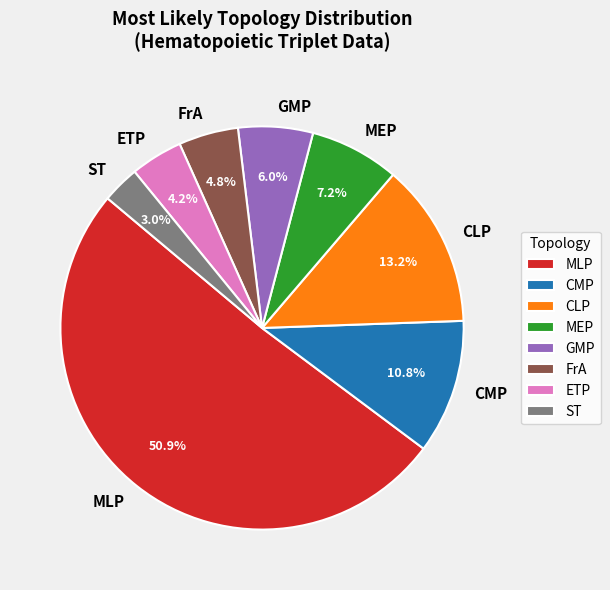

Between ST and ETP, which is larger?

ETP